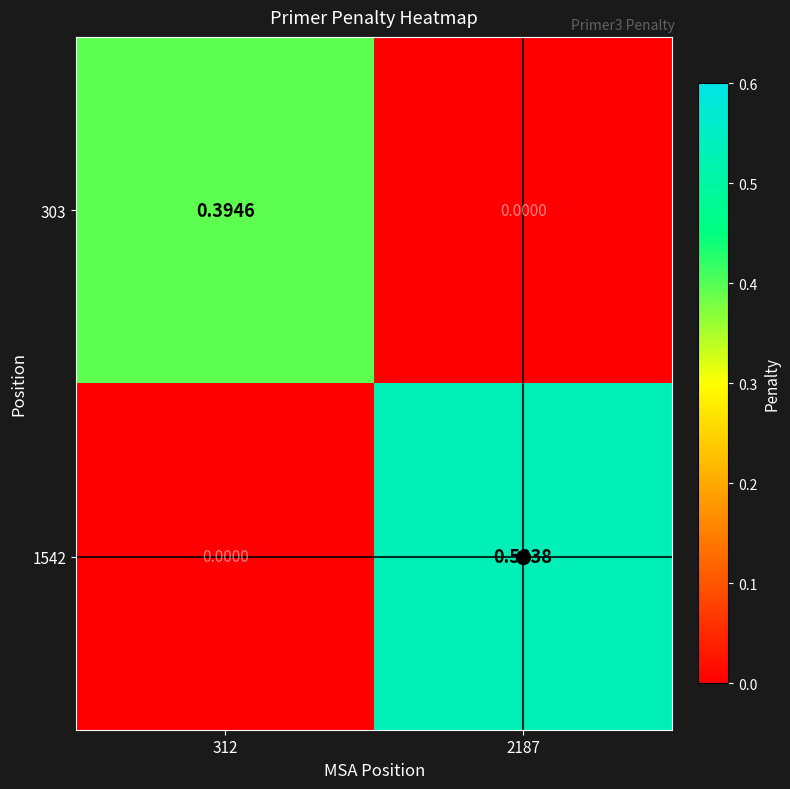

Is the value of 303 at 2187 greater than the value of 1542 at 2187?

No